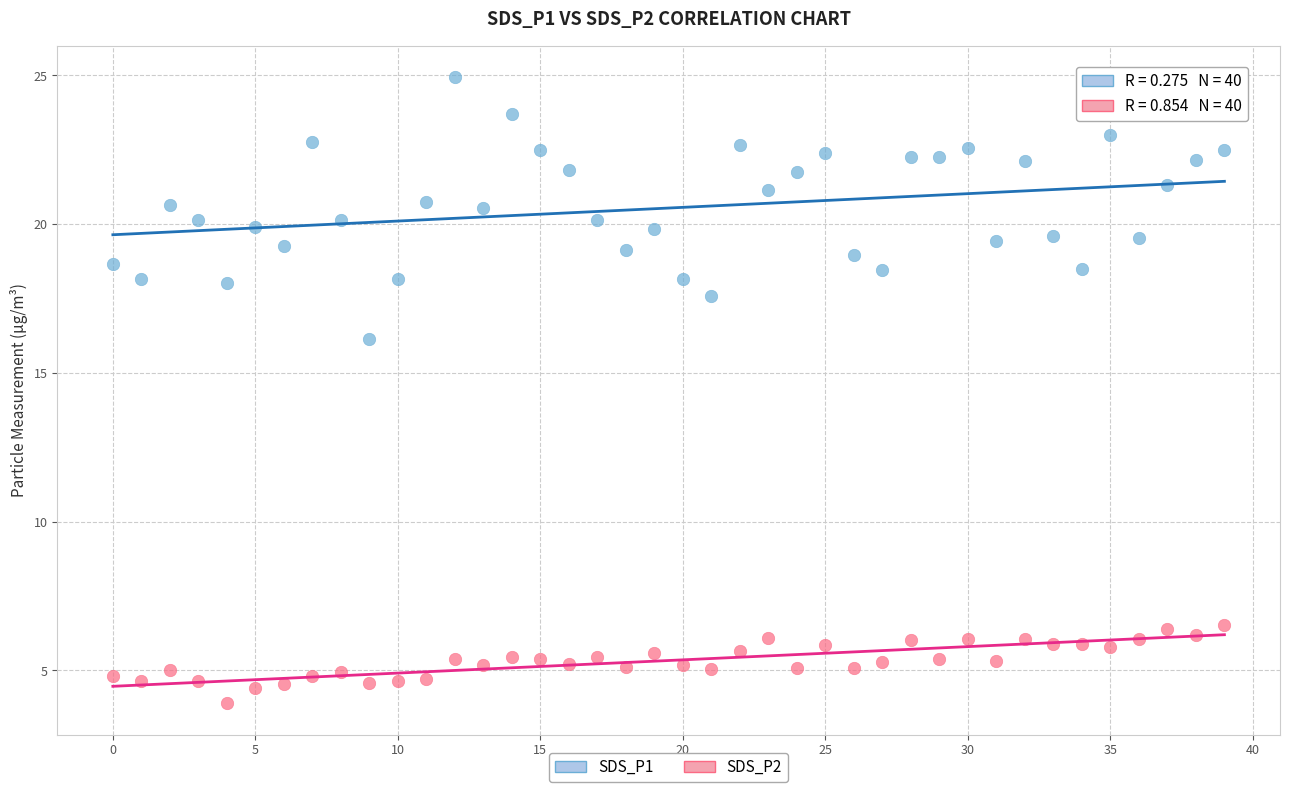

Which series reaches the maximum Y coordinate?

SDS_P1